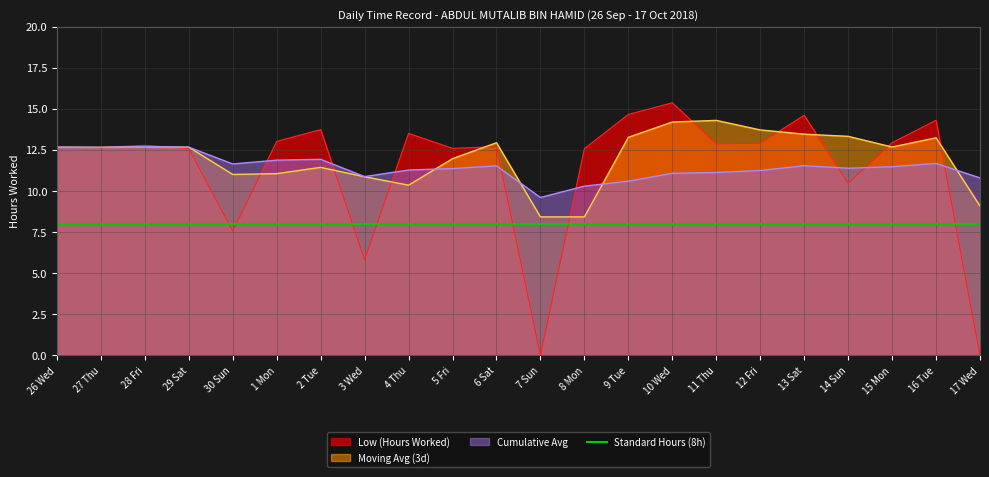

What is the label of the 22nd point from the left?

17 Wed